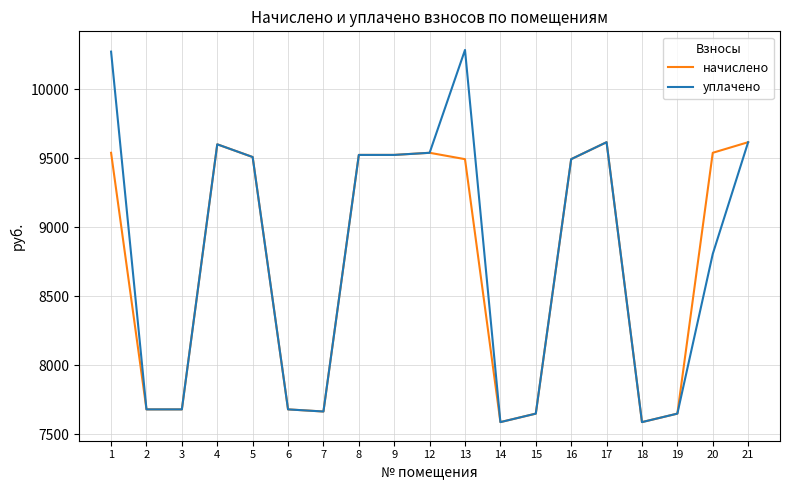

What is the sum of all уплачено values?

166955.5